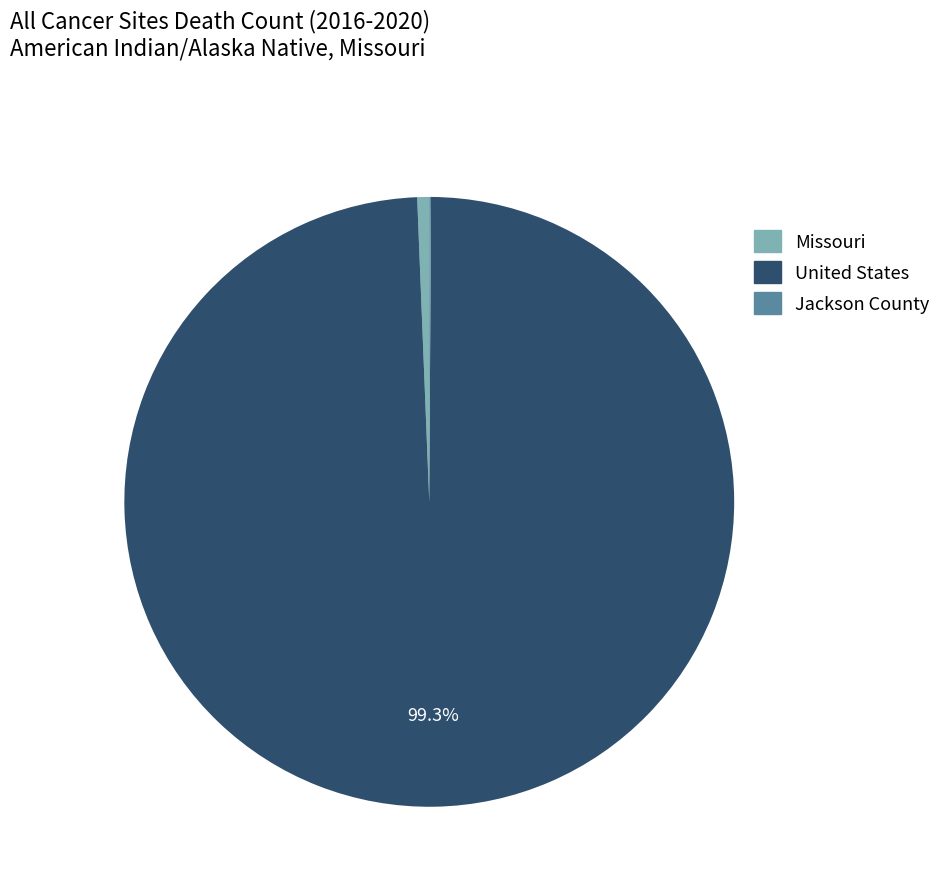

The United States slice represents 89% of the pie. True or false?

False